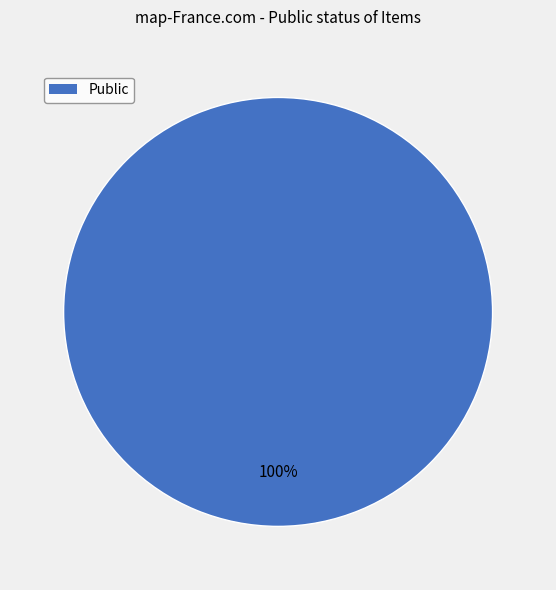

Does any single category account for the majority?

Yes